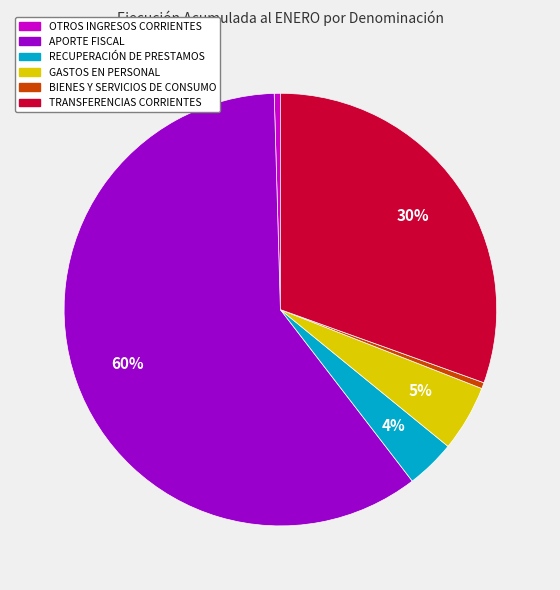

To the nearest percent, what is the difference between the BIENES Y SERVICIOS DE CONSUMO and TRANSFERENCIAS CORRIENTES slice percentages?

30%